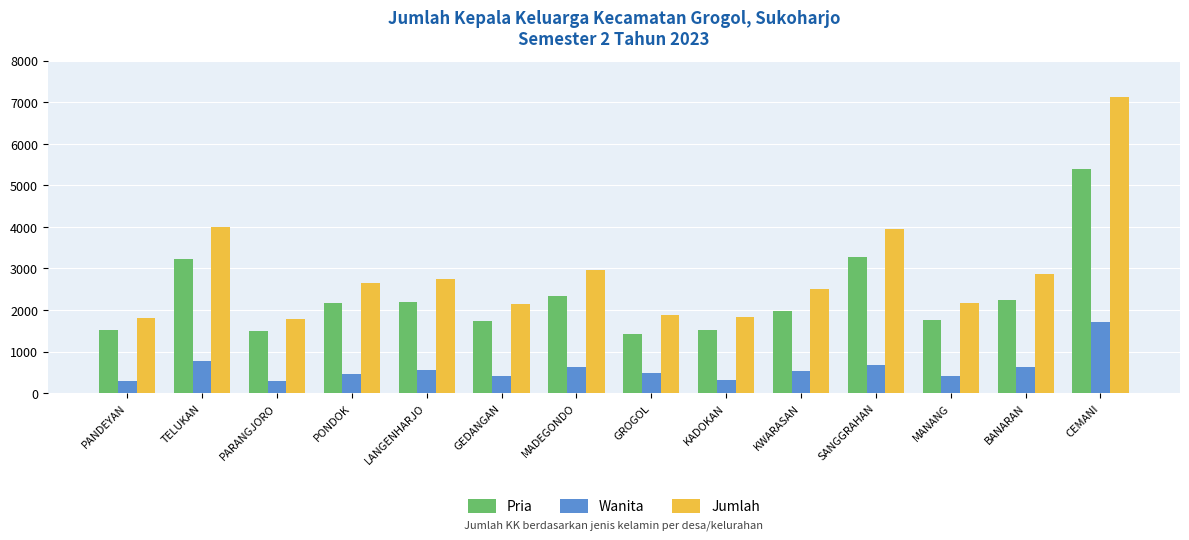

Which series has the largest range (max minus min)?

Jumlah